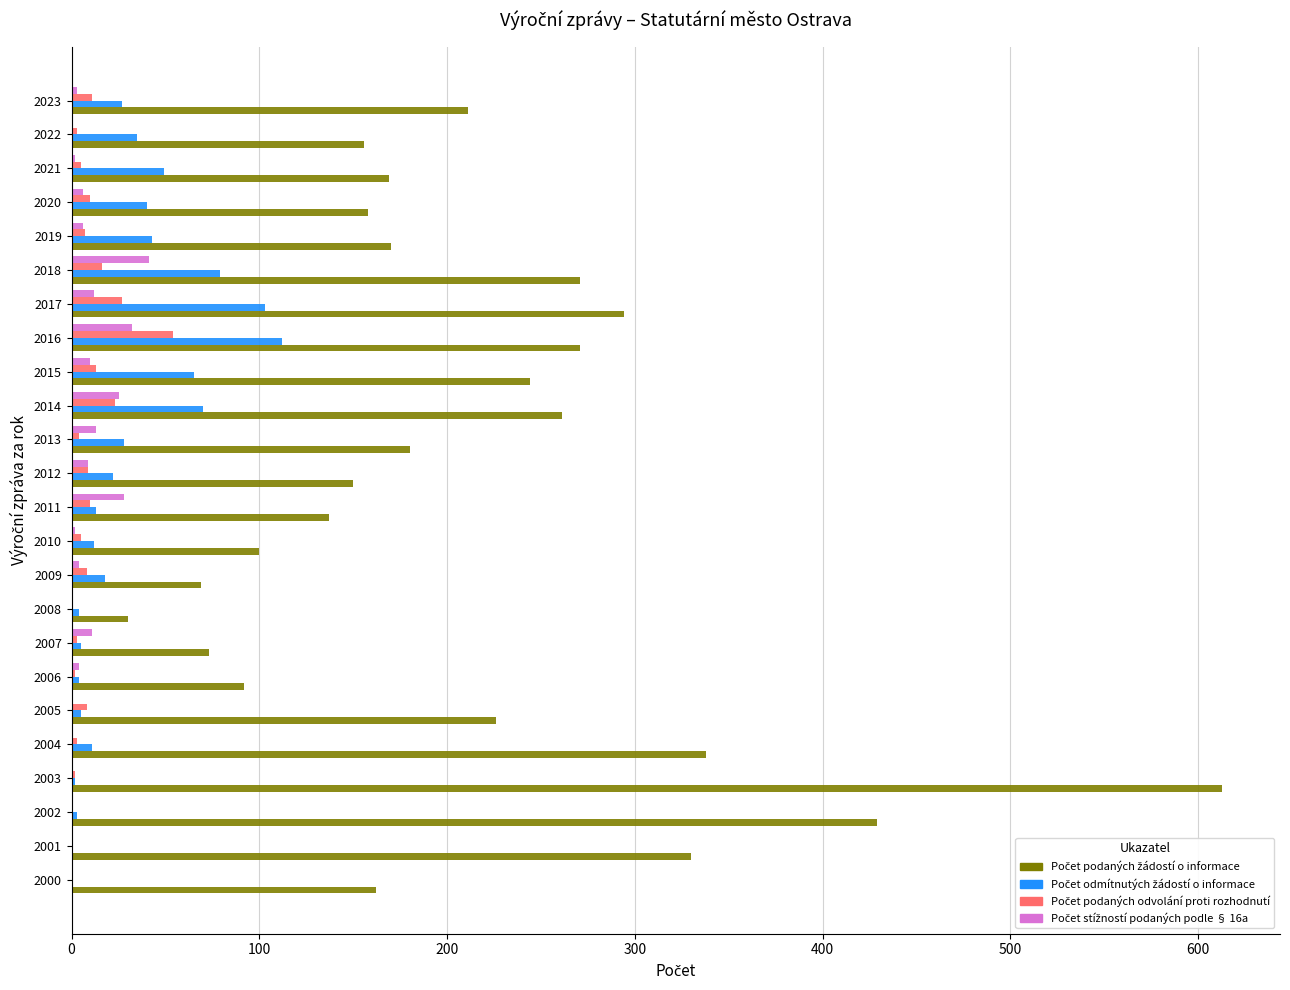

At which category is the sum across all series the highest?

2003